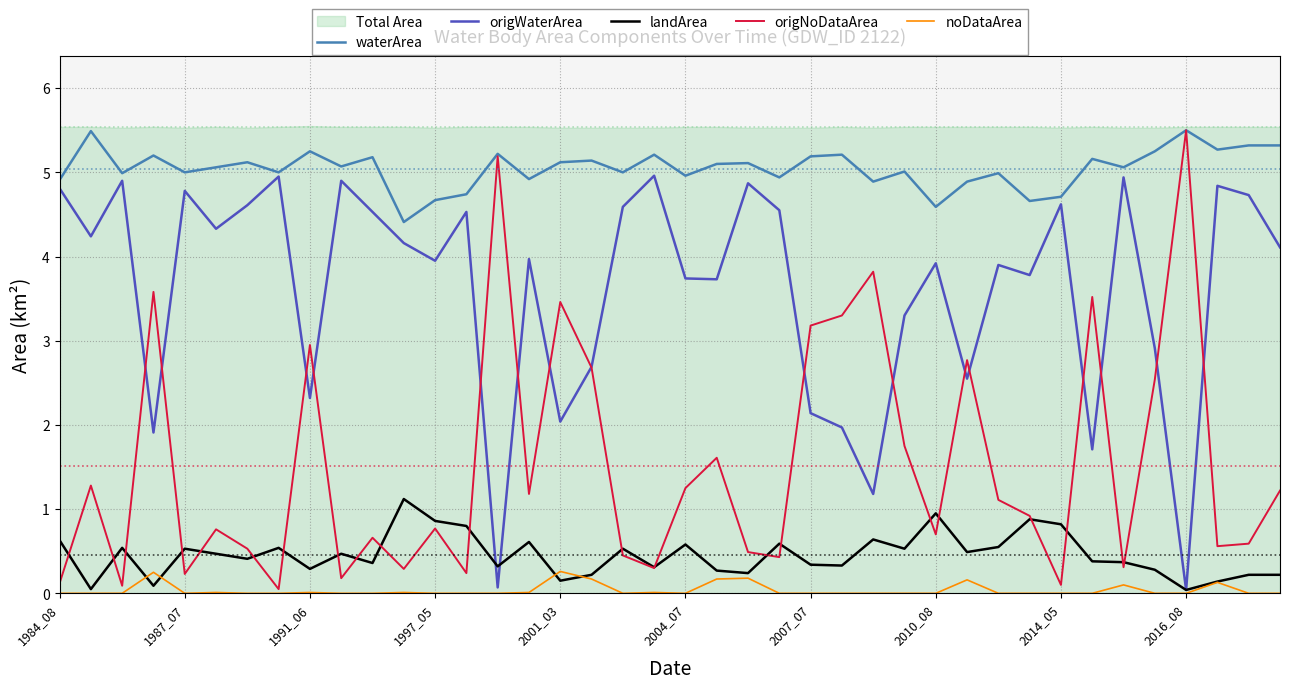

True or false: waterArea has a value of 9.3 at 2007_07.

False